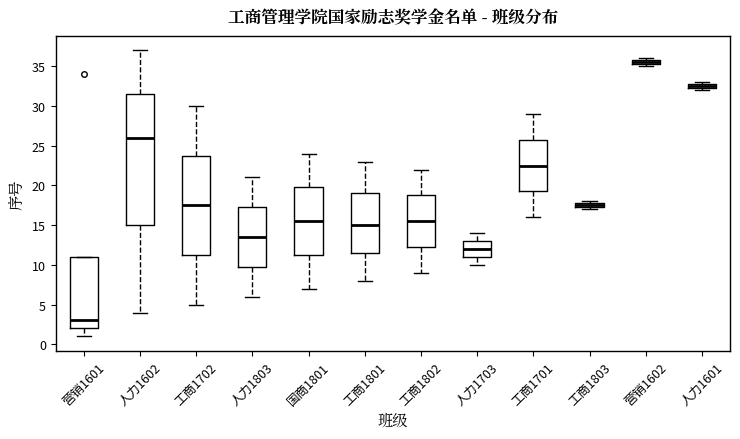

Comparing the boxes themselves (not the whiskers), which one is the tallest?

人力1602